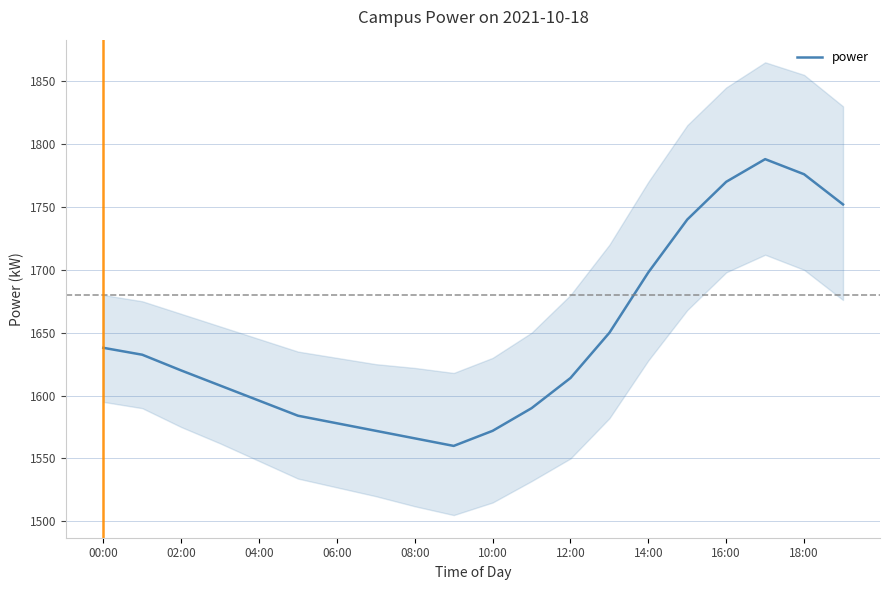

The value of power at 08:00 is 1566.0. True or false?

True